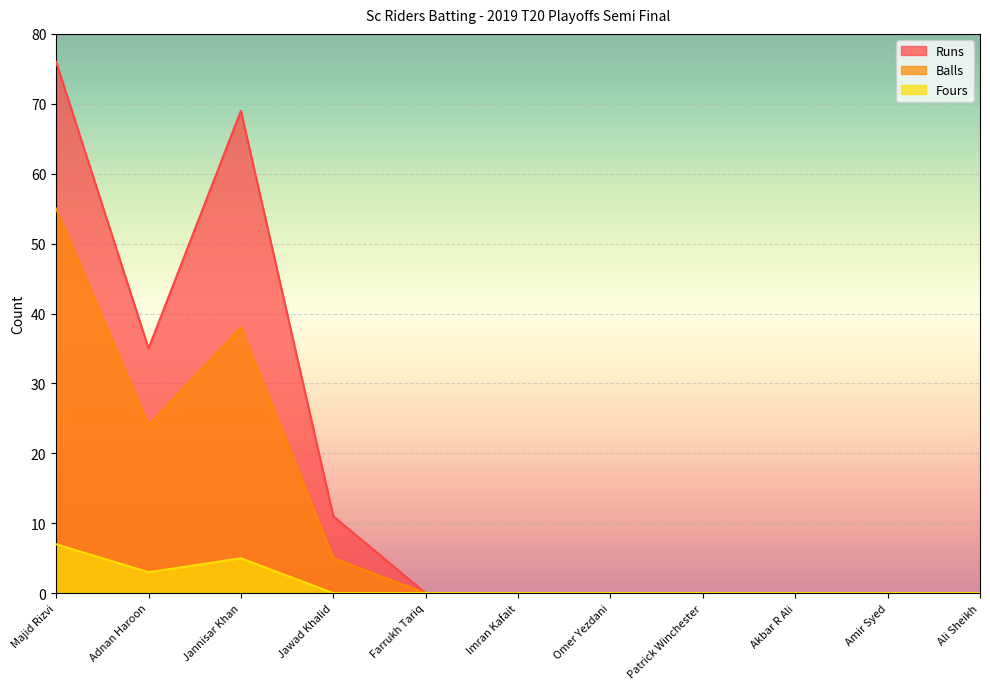

True or false: Runs and Fours cross at least once.

False